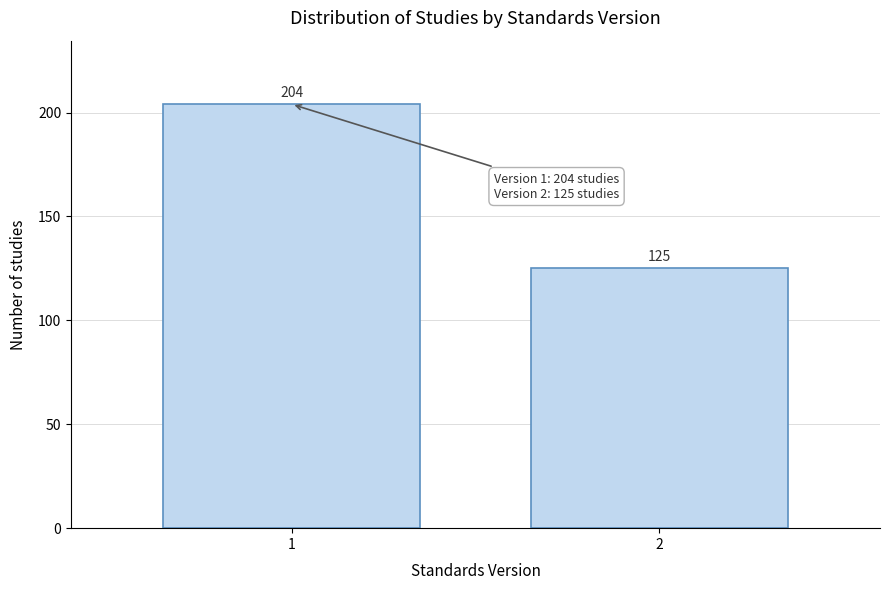

Reading left to right, transcribe all the data shown in this chart.

1=204	2=125